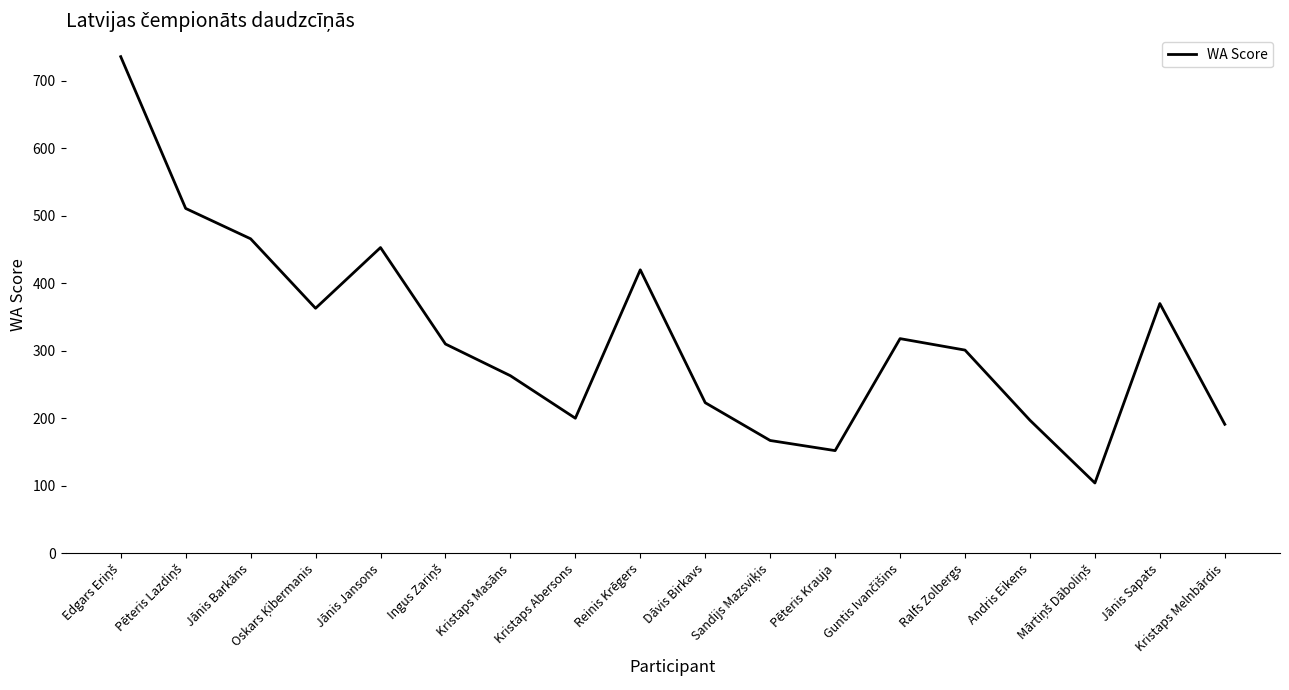

What is the maximum value shown in the chart?

736